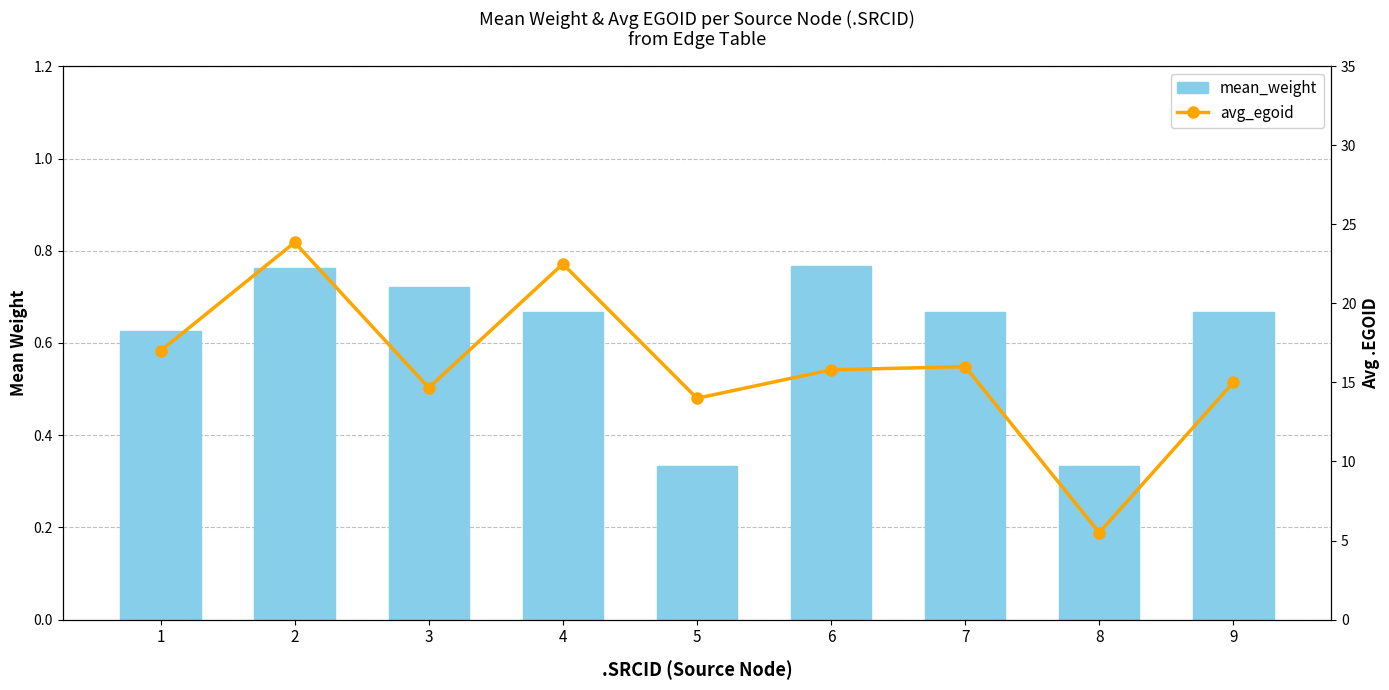

Rank the series at 2 from highest to lowest value.

avg_egoid, mean_weight